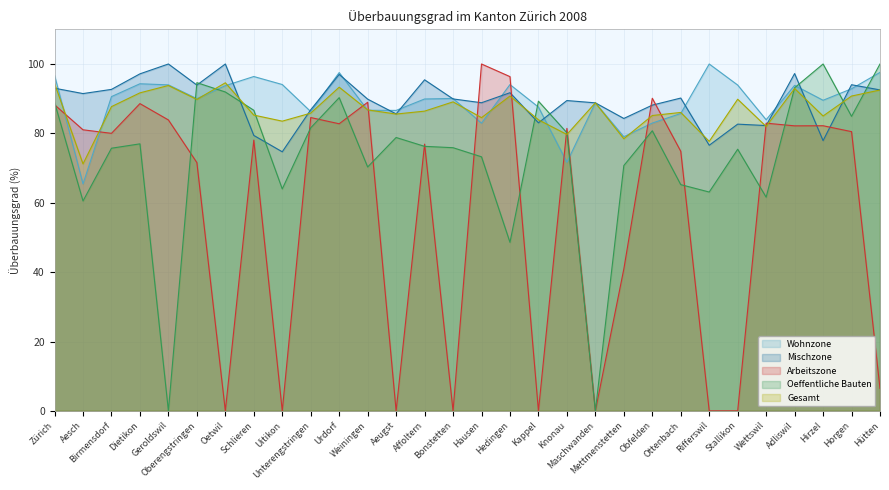

The value of Arbeitszone at Obfelden is 90.1. True or false?

True